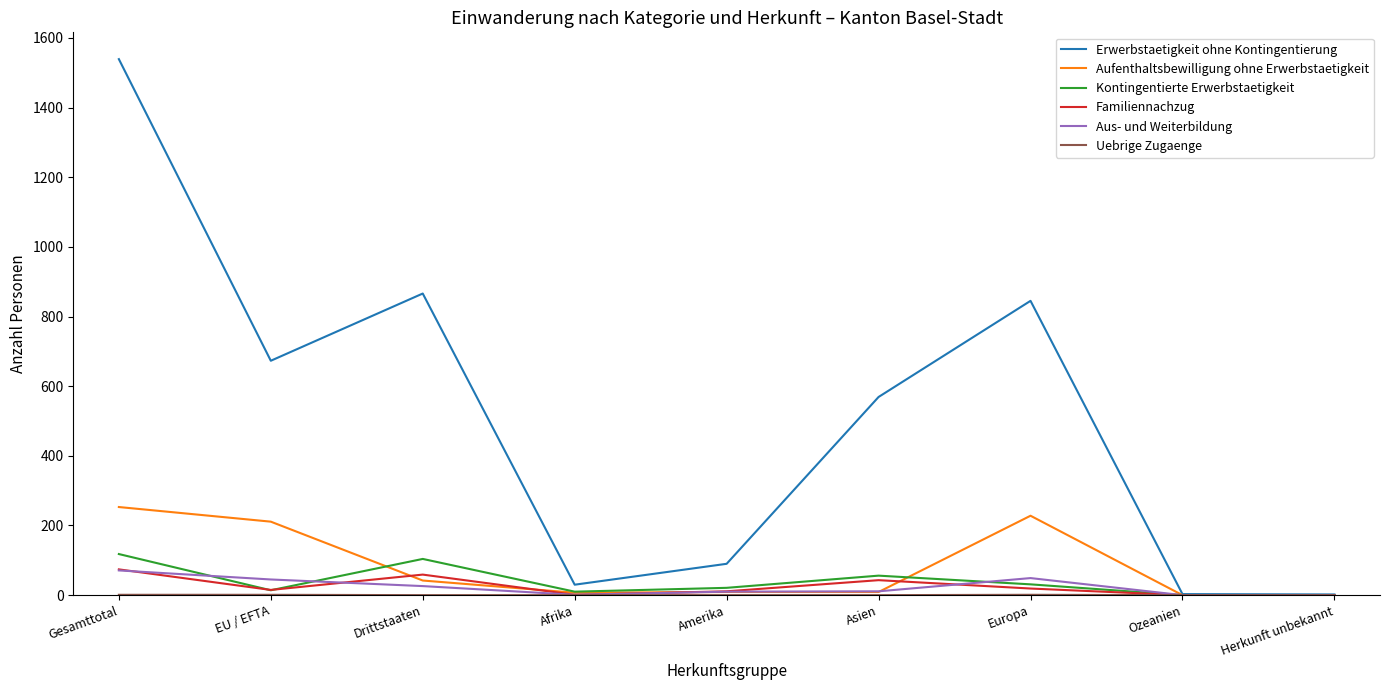

What is the difference between the maximum and minimum values in the Familiennachzug series?

74